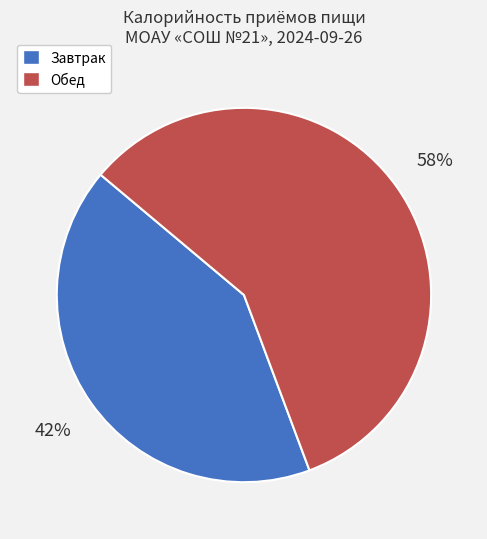

Do Завтрак and Обед together represent more than half of the pie?

Yes